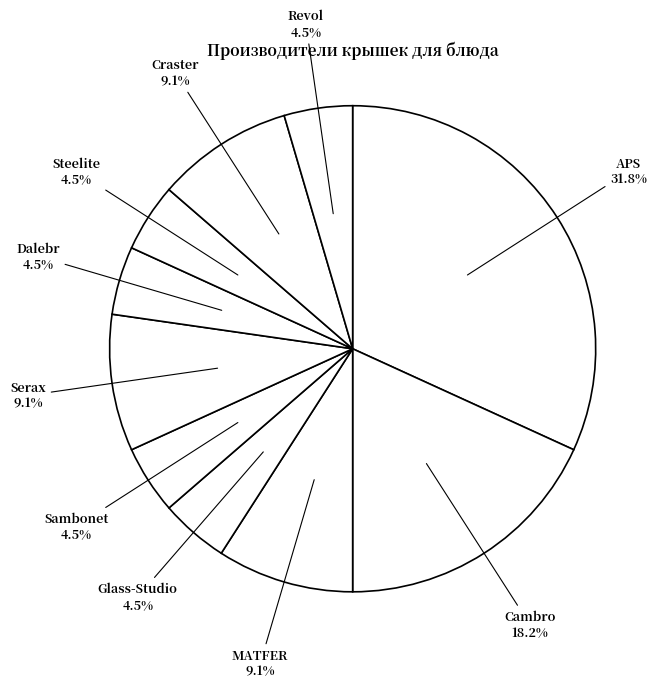

How many slices are in this pie chart?

10